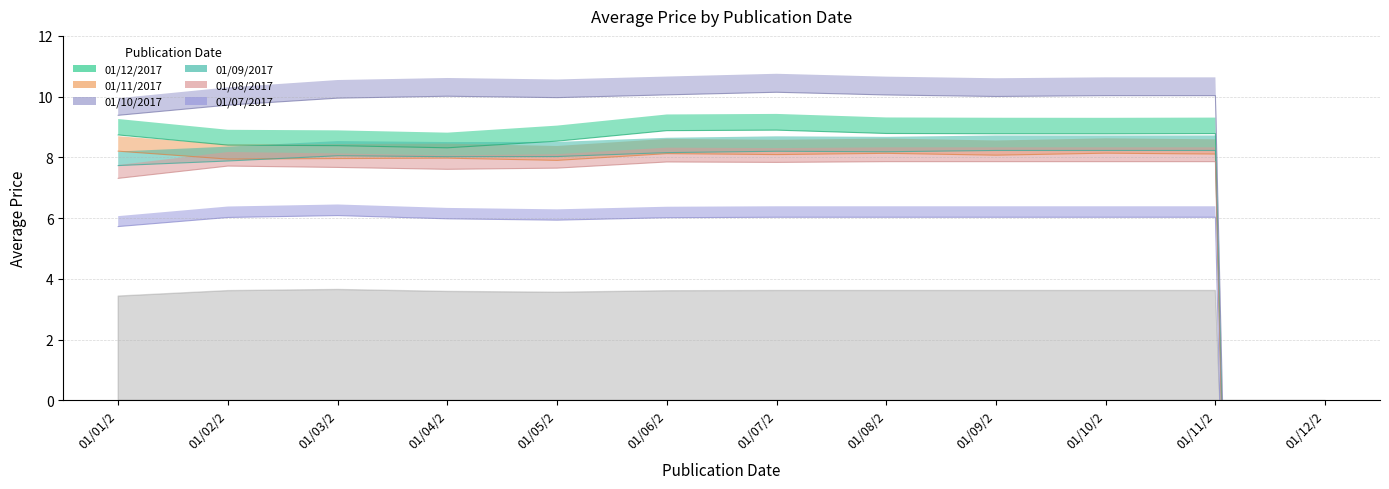

What position from the left is 01/07/2?

7